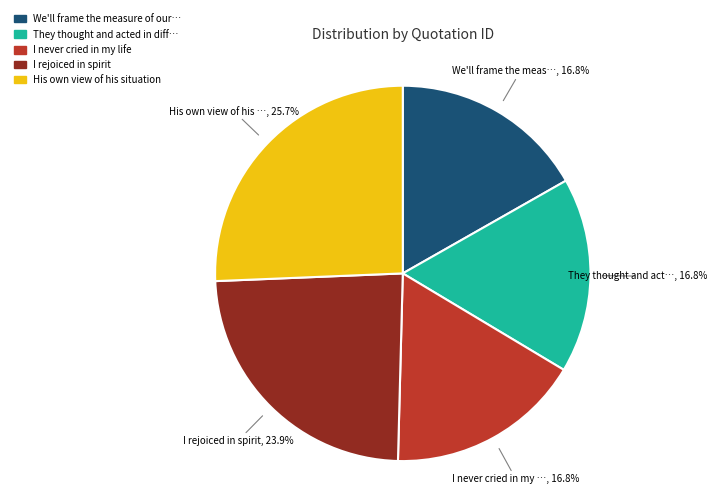

What percentage is NOT represented by I never cried in my life?

83.2%